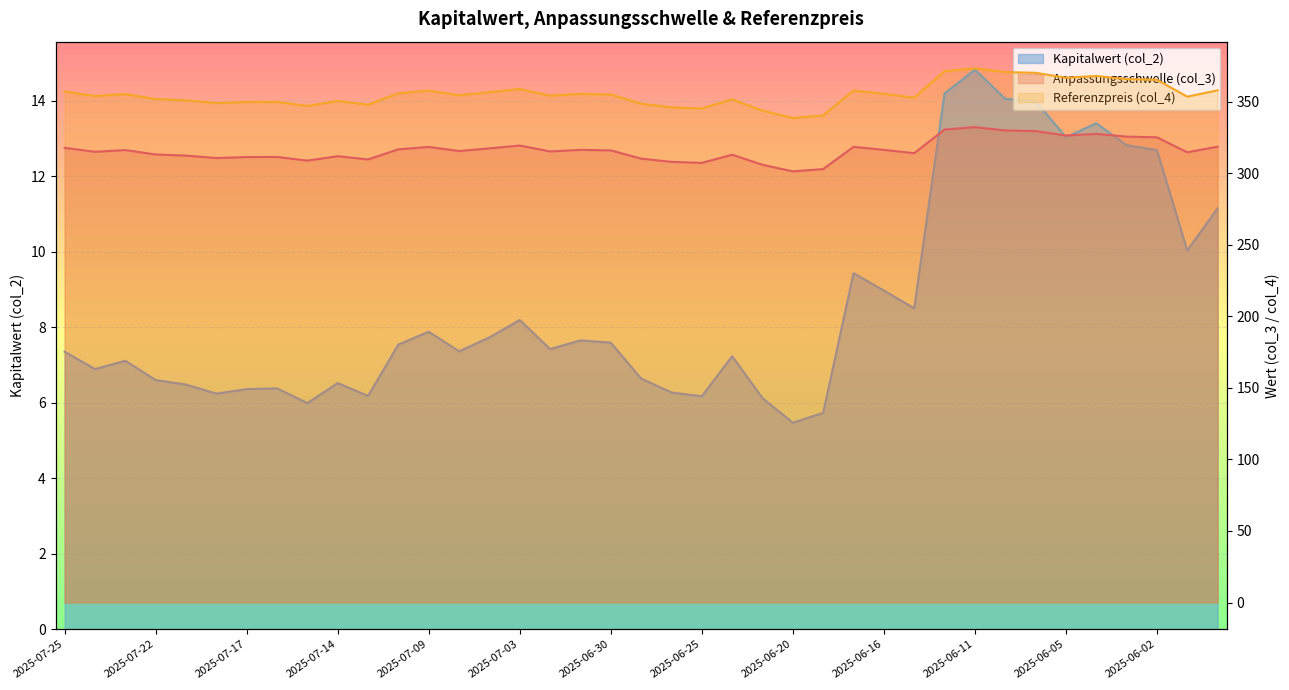

What is the minimum value shown in the chart?

5.5